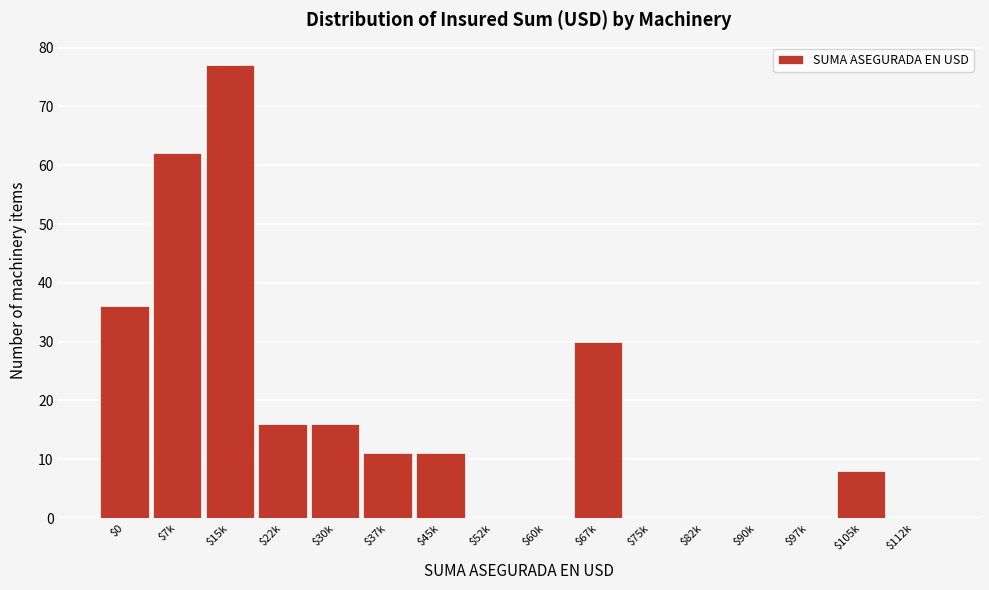

At which label is the value closest to 38?

$0